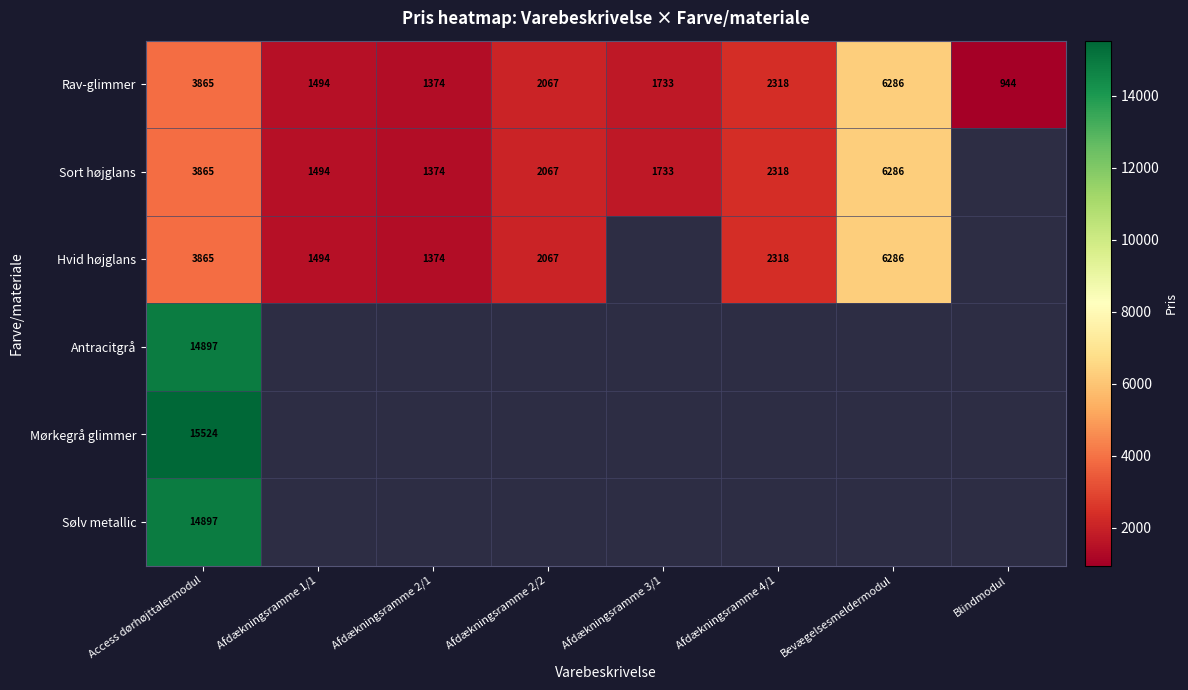

True or false: Sort højglans has a value of 2318 at Afdækningsramme 4/1.

True